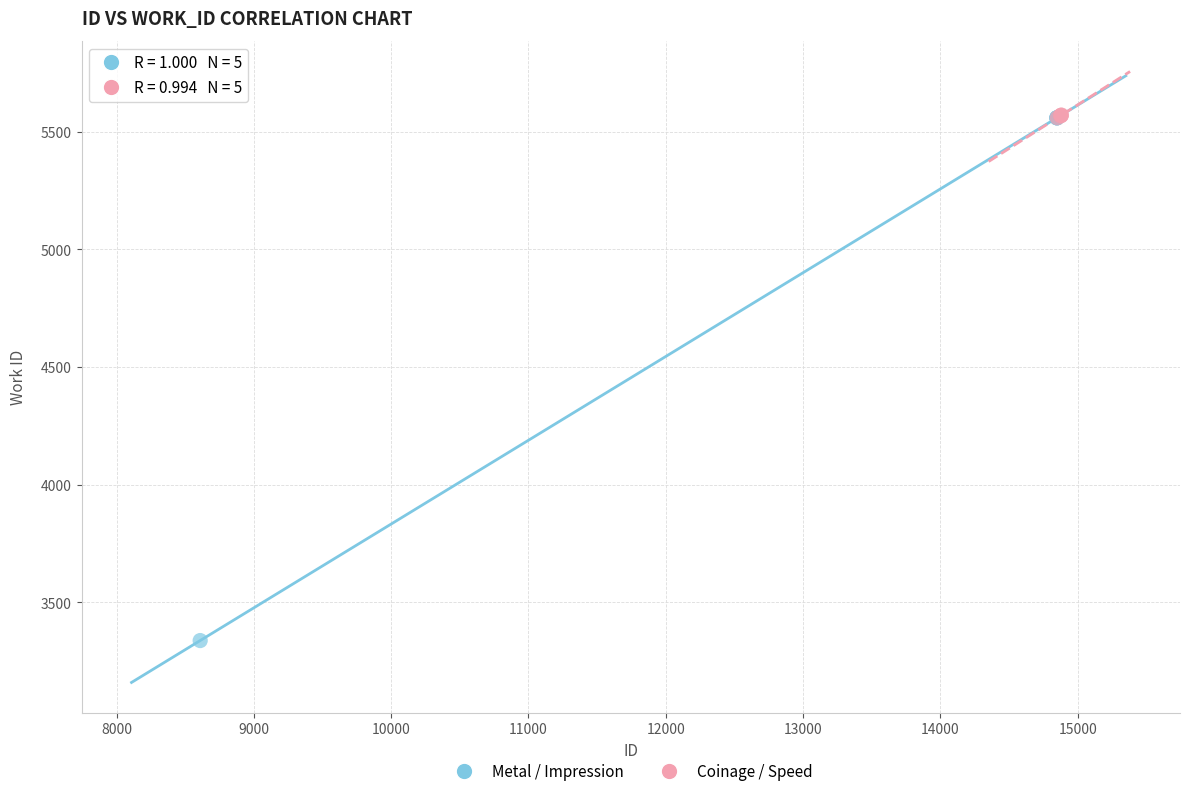

Which series has the widest spread of Y values?

Metal / Impression